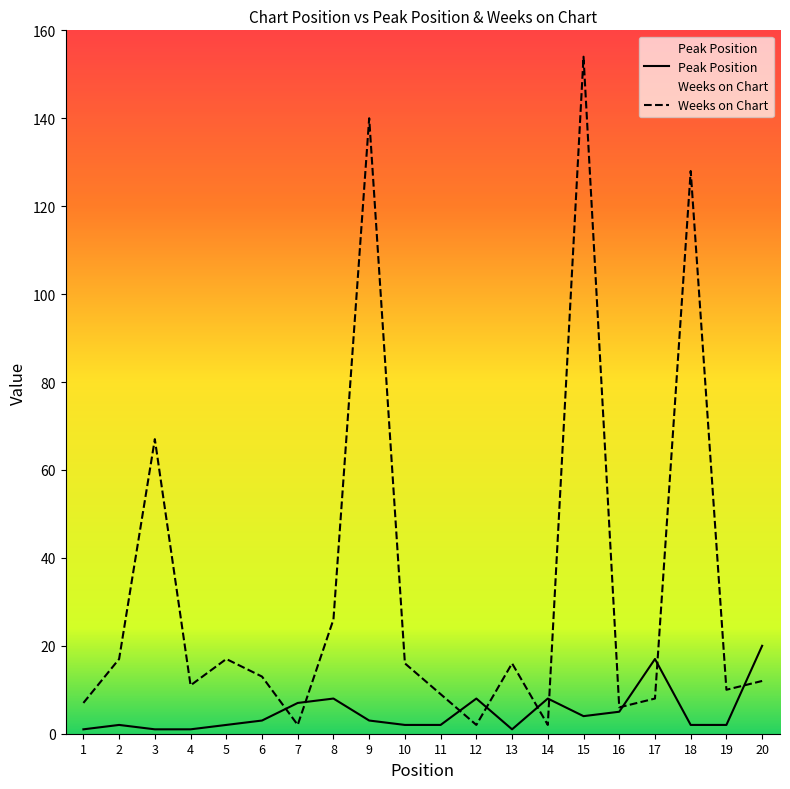

Which series has the widest spread of values?

Weeks on Chart